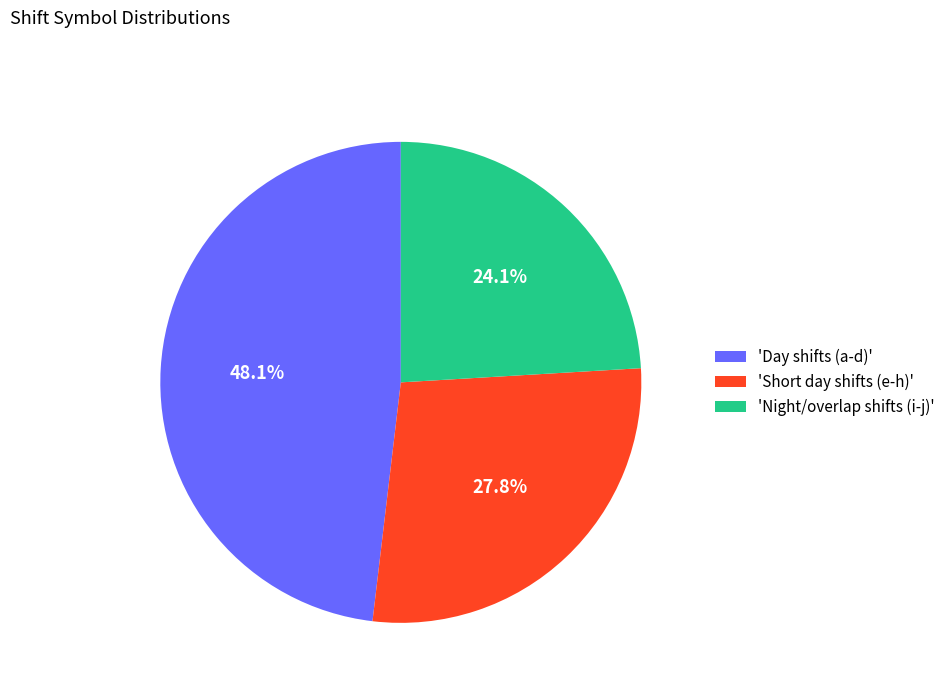

Rank the categories by value from highest to lowest.

'Day shifts (a-d)', 'Short day shifts (e-h)', 'Night/overlap shifts (i-j)'